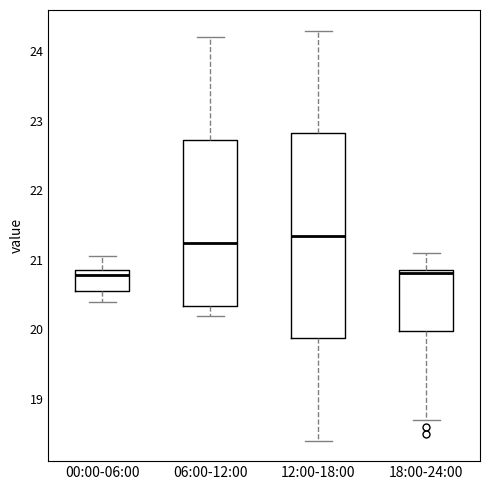

Where is the upper edge of the box for 00:00-06:00 on the y-axis? The values are not printed on the chart, so give them approximately, as read against the axis.

20.9